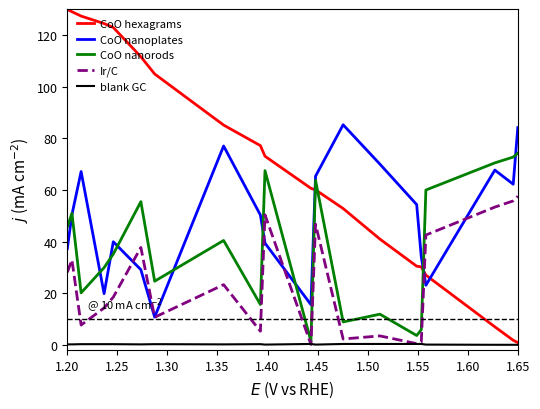

Rank the series by their average value, from highest to lowest.

CoO hexagrams, CoO nanoplates, CoO nanorods, Ir/C, blank GC